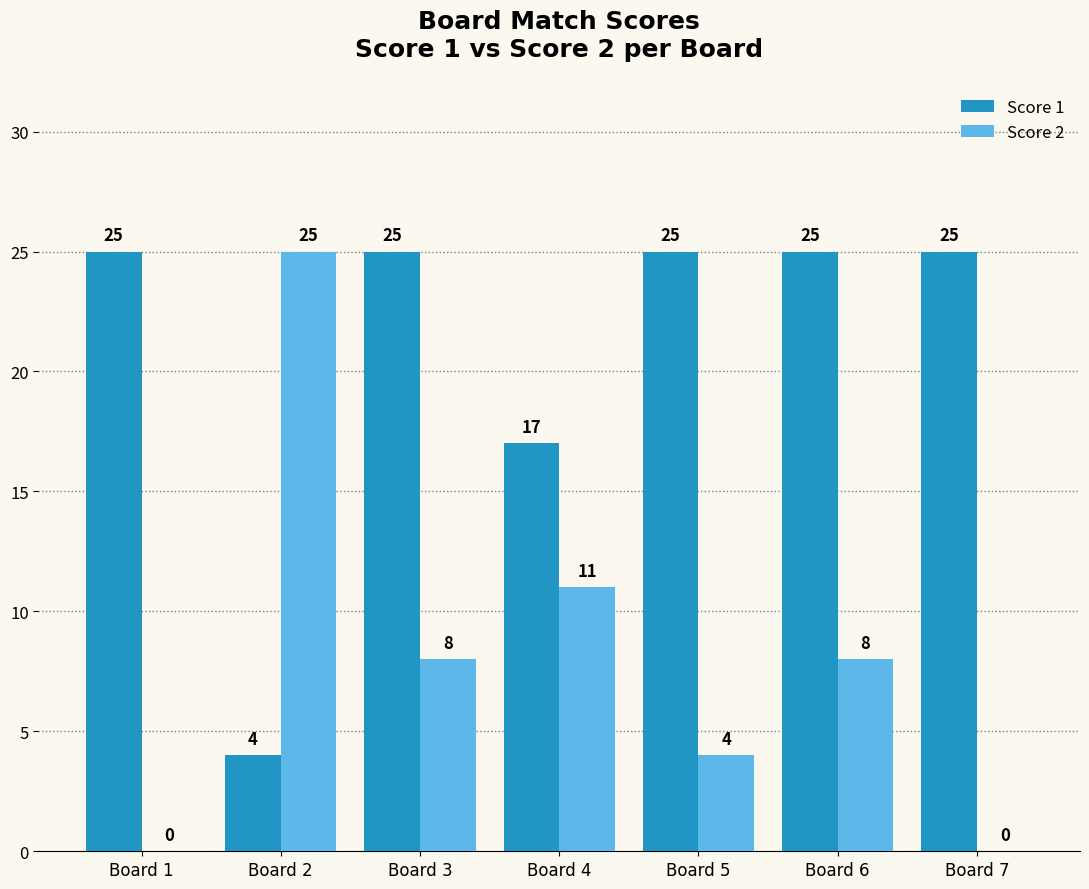

What is the average value of the Score 2 series?

8